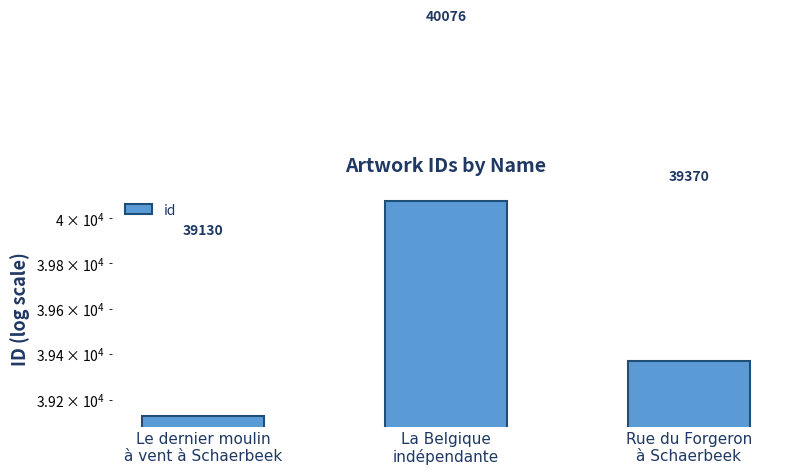

Reading right to left, list all the values displayed in this chart.

39370	40076	39130